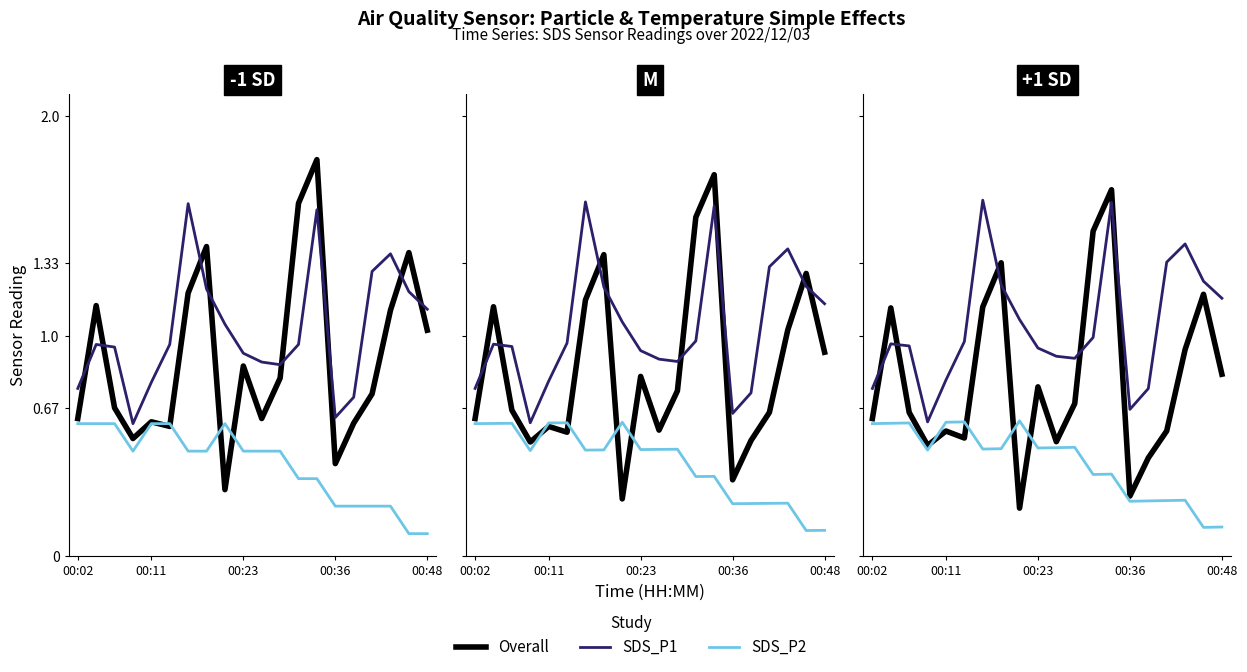

Rank the series by their maximum value, from highest to lowest.

Overall, SDS_P1, SDS_P2